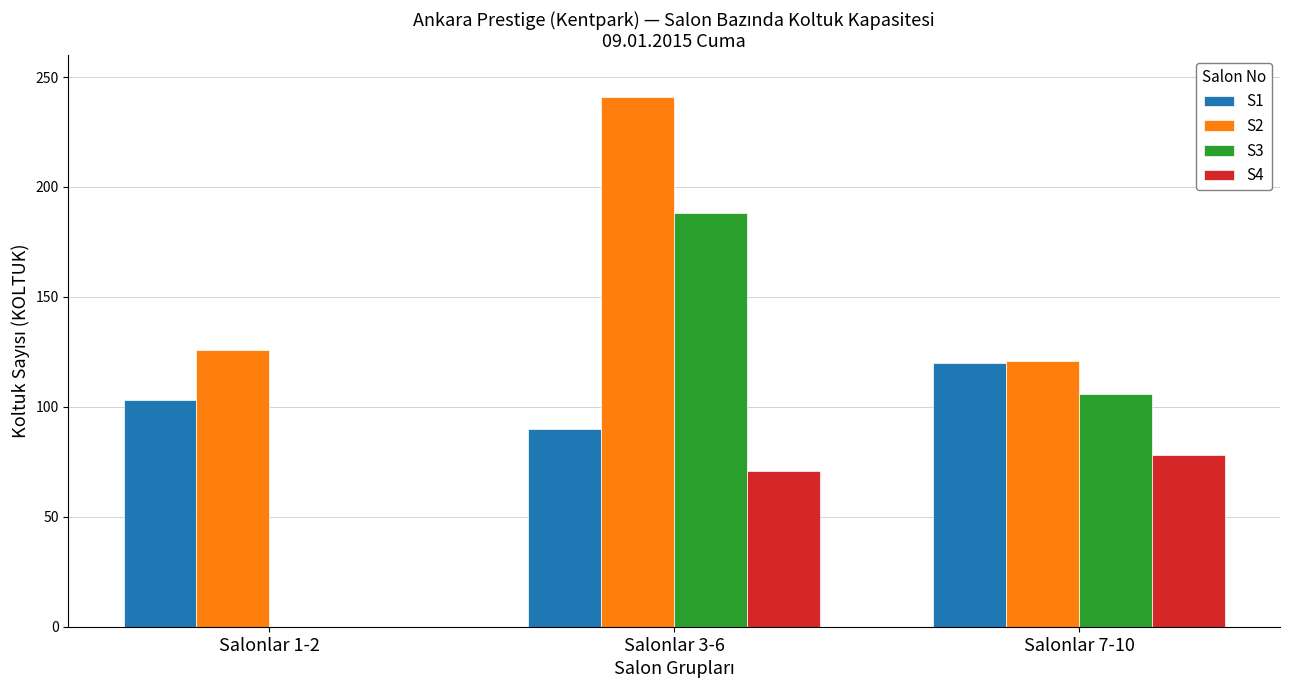

Which series has the largest range (max minus min)?

S3